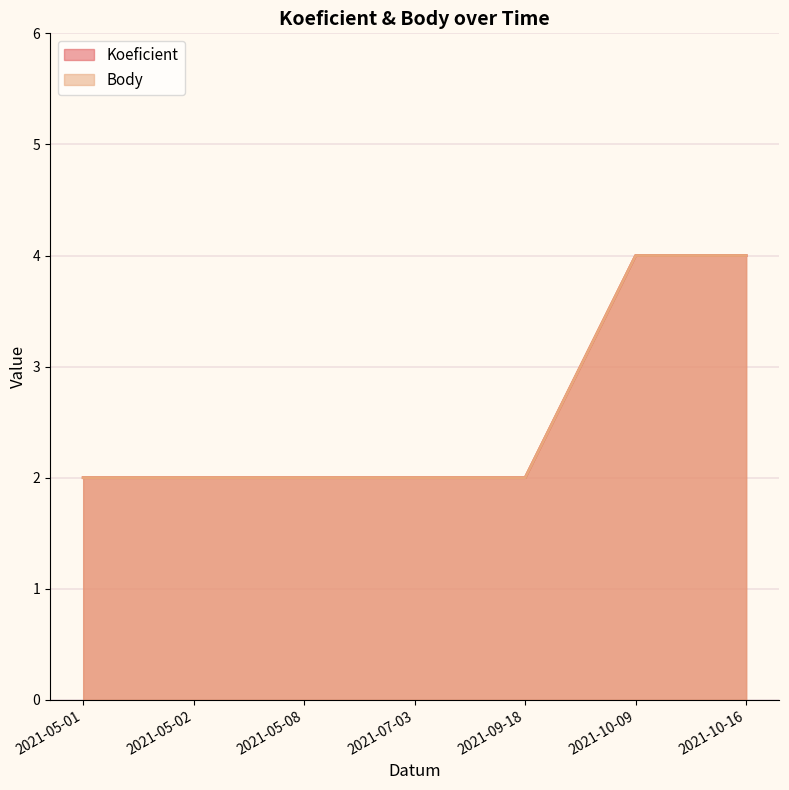

Rank the categories by Koeficient value from lowest to highest.

2021-05-01, 2021-05-02, 2021-05-08, 2021-07-03, 2021-09-18, 2021-10-09, 2021-10-16